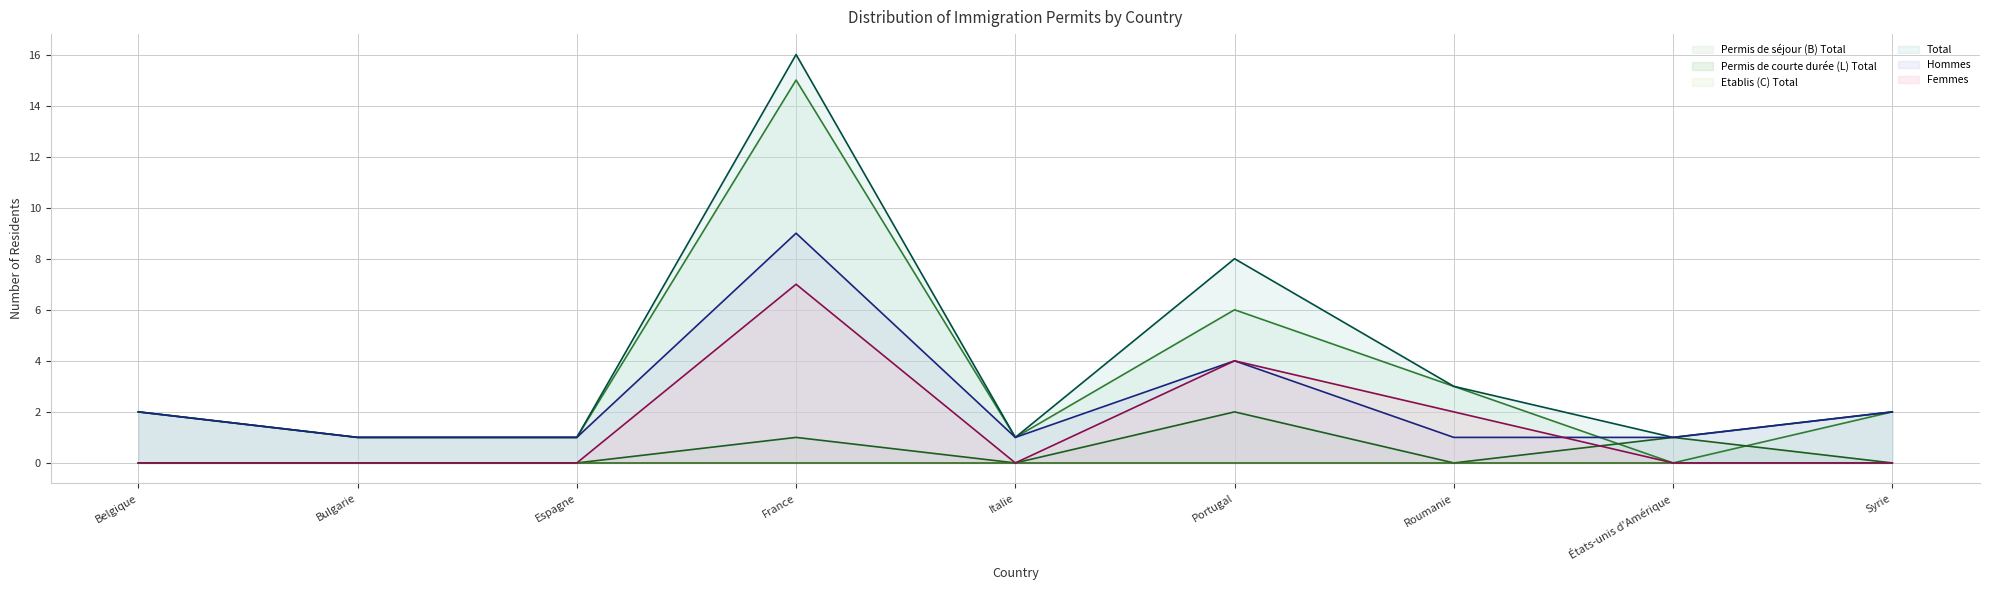

What is the lowest value of the Hommes series?

1